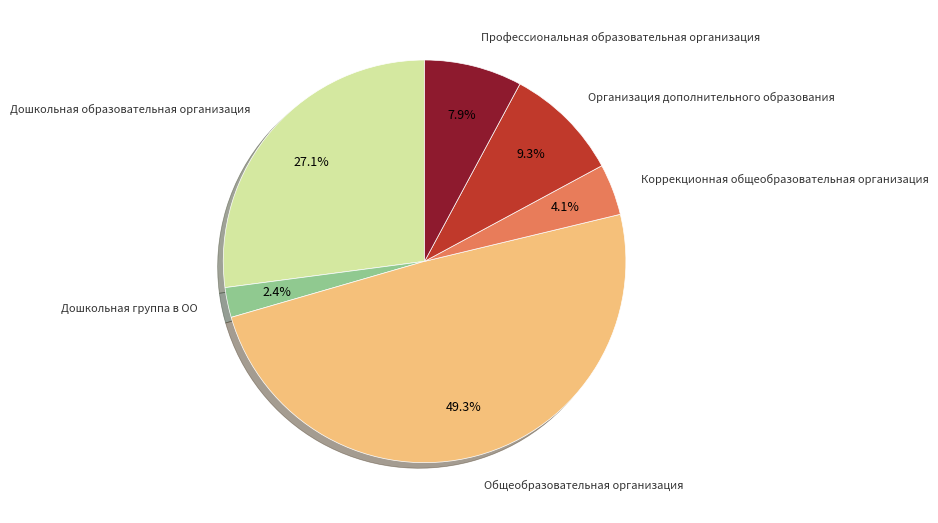

Is there a majority slice in this chart?

No